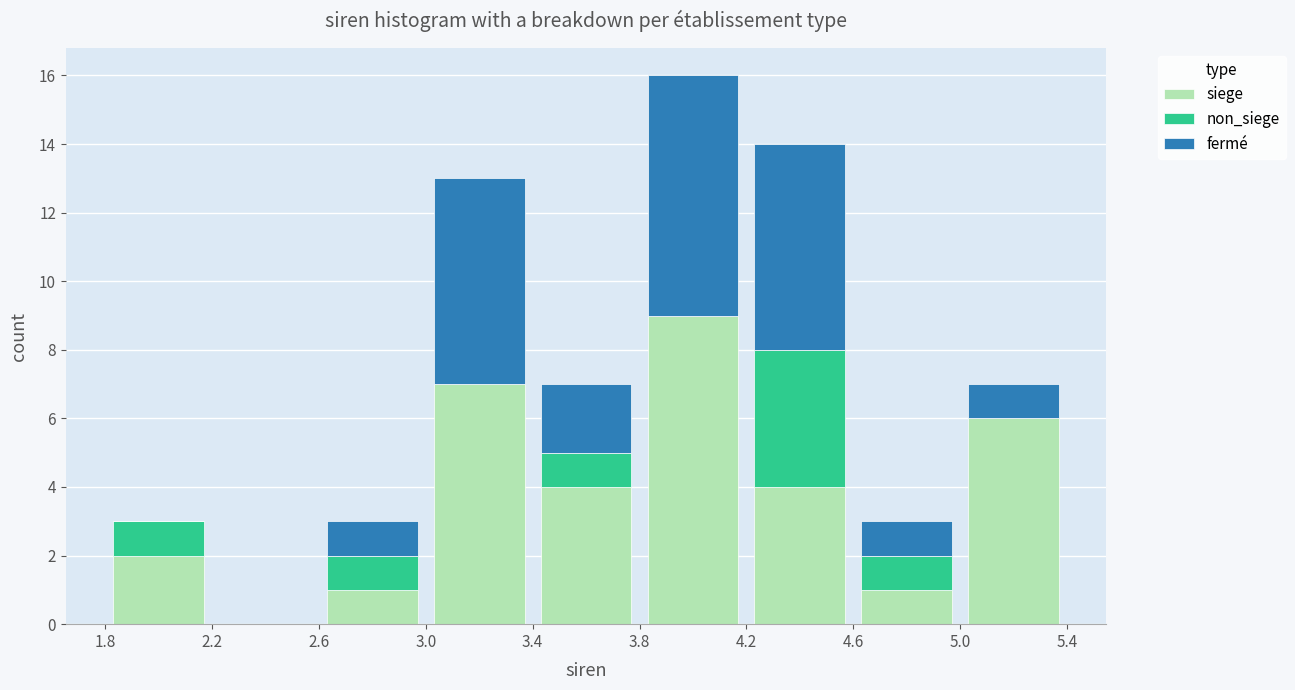

What is the total height of the stacked bar covering 1.8 to 2.2 on the x-axis? The values are not printed on the chart, so give them approximately, as read against the axis.

3